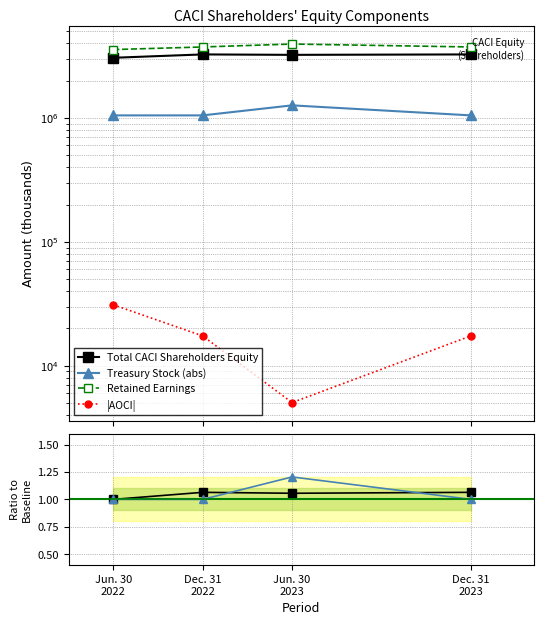

How many categories are shown in the chart?

4